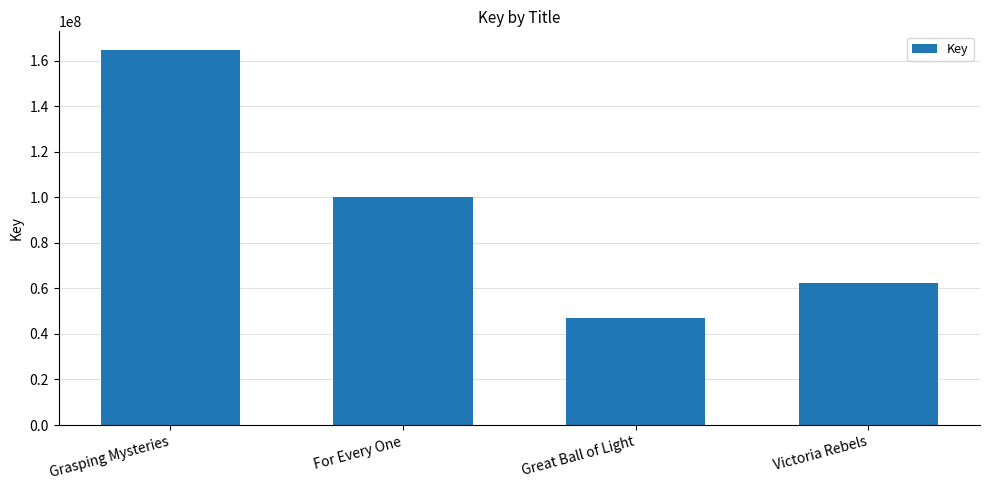

Which category has the highest value across all series?

Grasping Mysteries